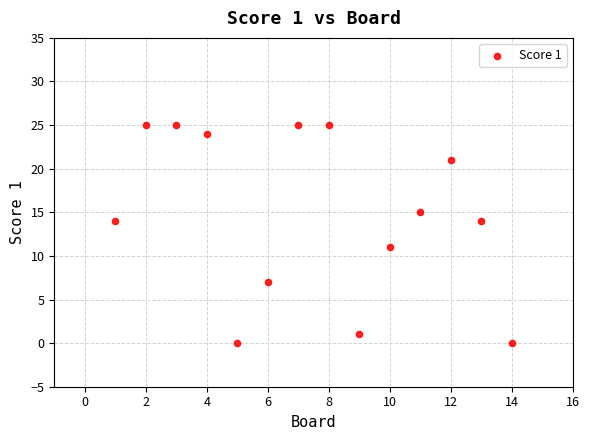

What Y value in the scatter plot is closest to 12?

11